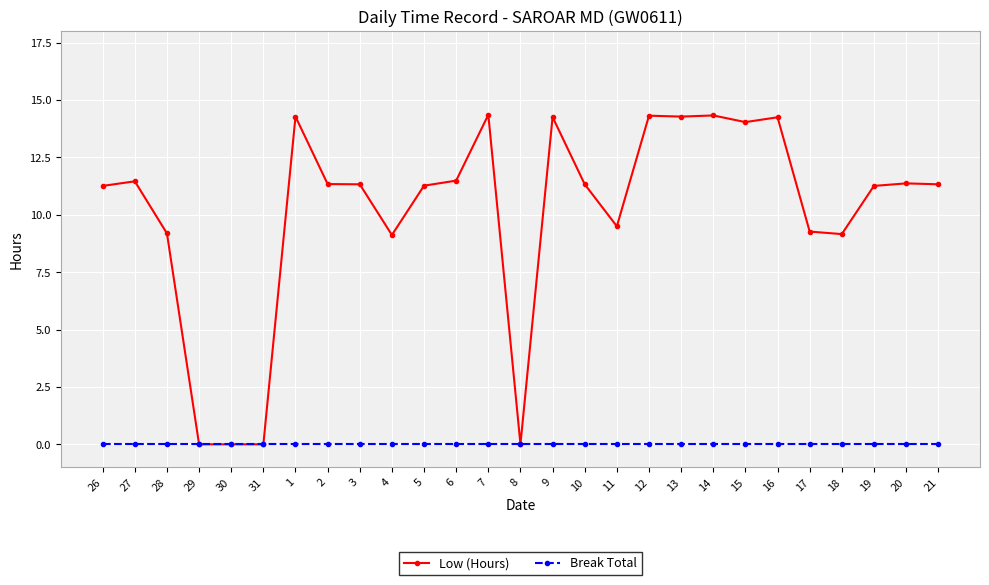

What position from the right is 4?

18